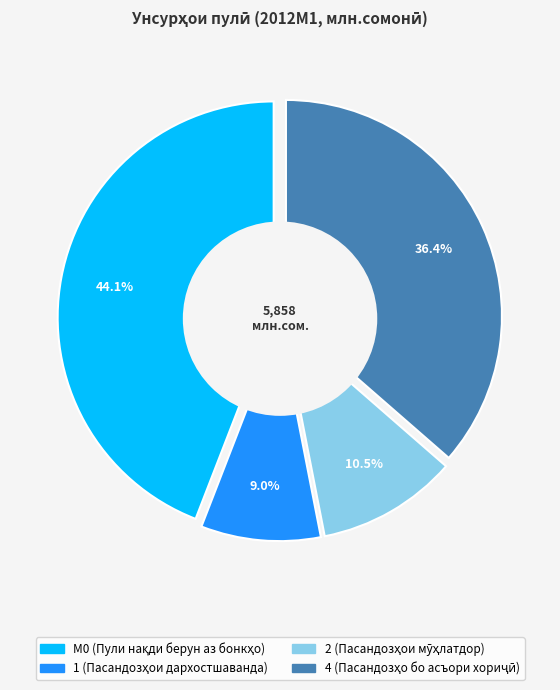

Rank the categories by value from highest to lowest.

М0 (Пули нақди берун аз бонкҳо), 4 (Пасандозҳо бо асъори хориҷӣ), 2 (Пасандозҳои мӯҳлатдор), 1 (Пасандозҳои дархостшаванда)